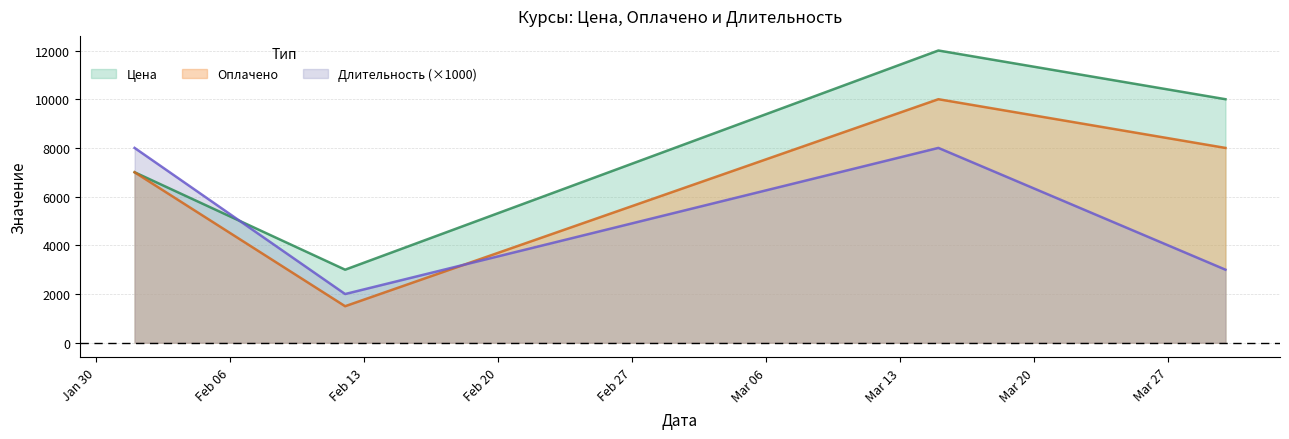

How many lines are shown in the chart?

3